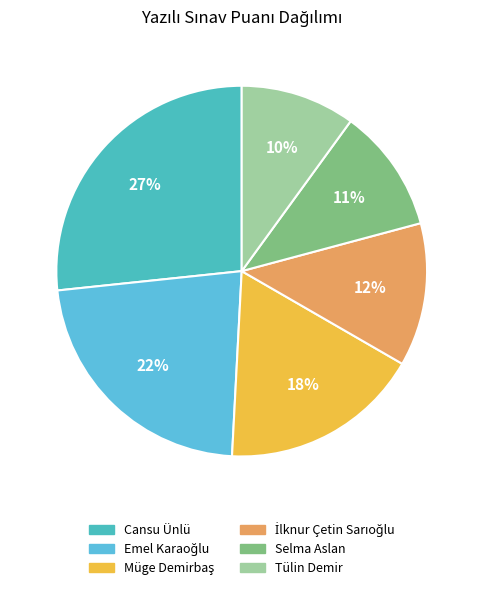

What percentage is the Selma Aslan slice, to the nearest percent?

11%